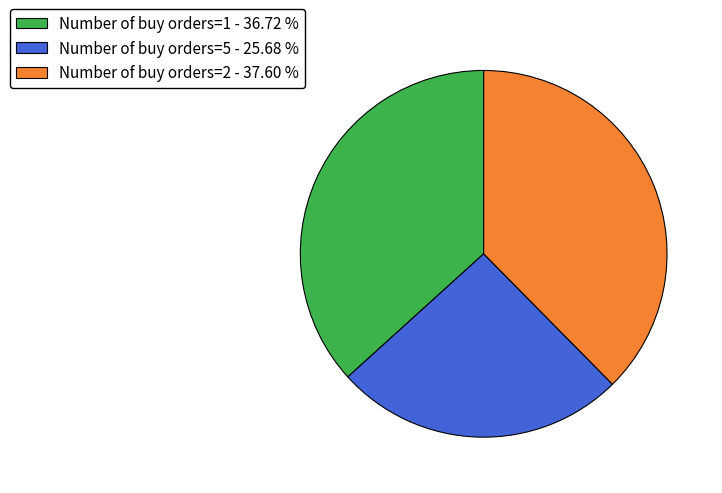

Which slice is the largest?

Number of buy orders=2 - 37.60 %